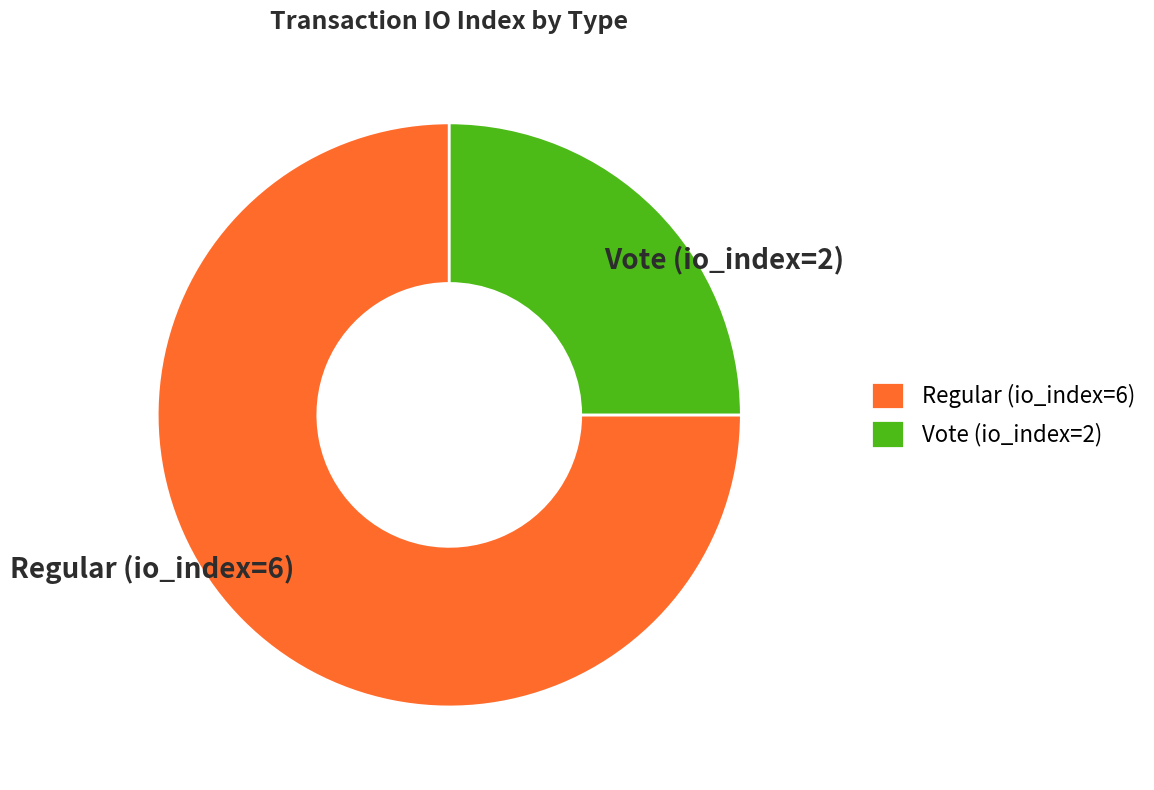

Combined, do Vote (io_index=2) and Regular (io_index=6) account for over 50%?

Yes